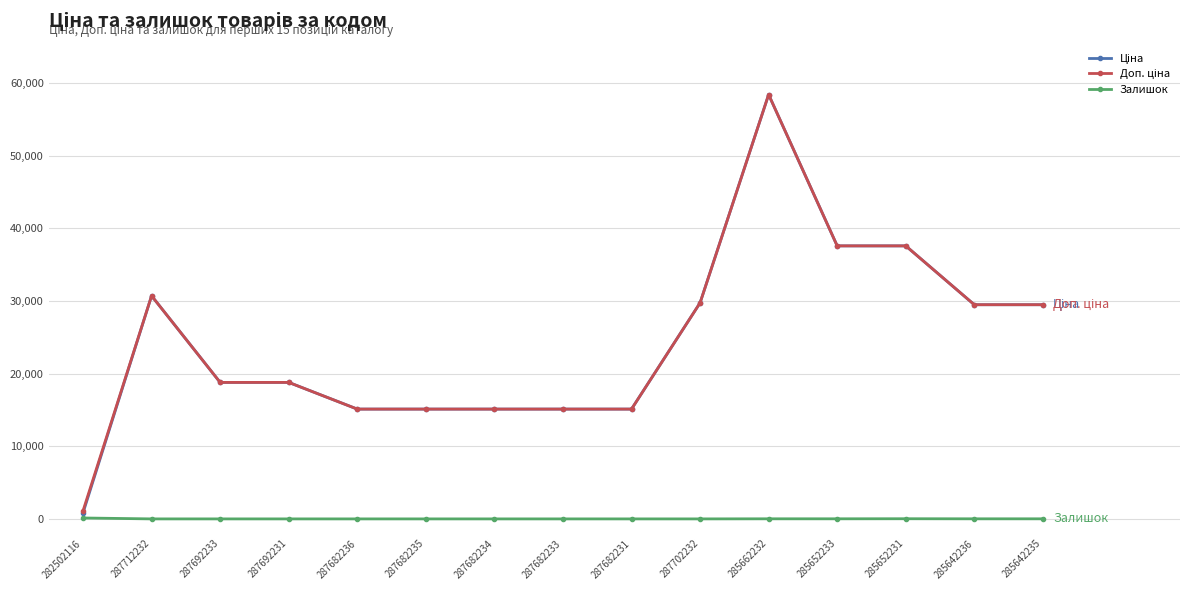

Count the number of data series in this chart.

3